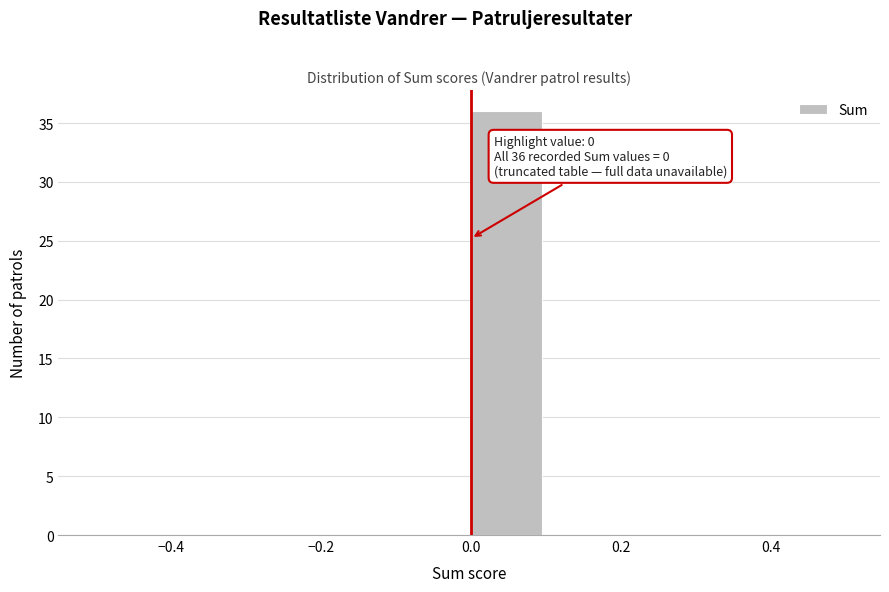

Which range on the x-axis has the tallest bar?

0.0 to 0.1